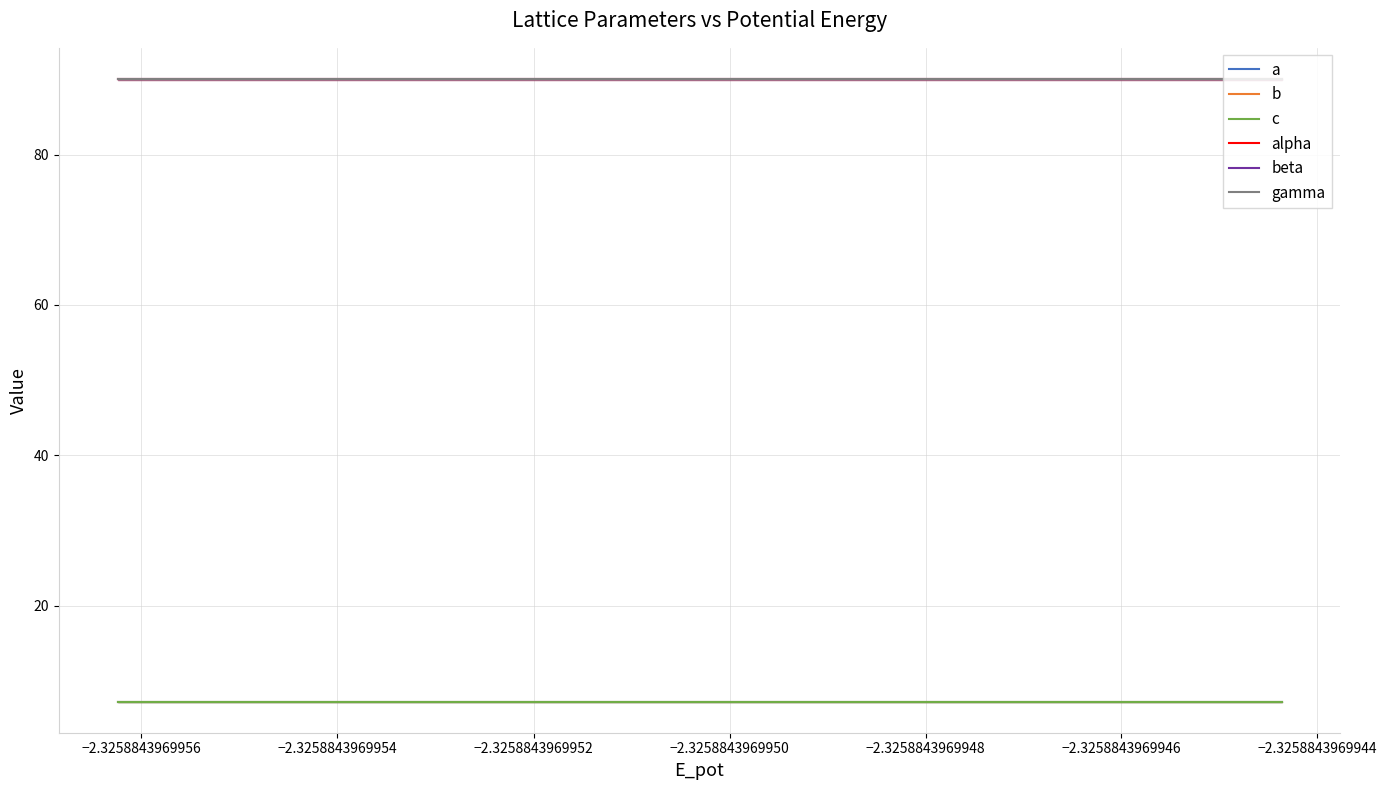

Rank the series at −2.3258843969954 from lowest to highest value.

a, b, c, alpha, beta, gamma